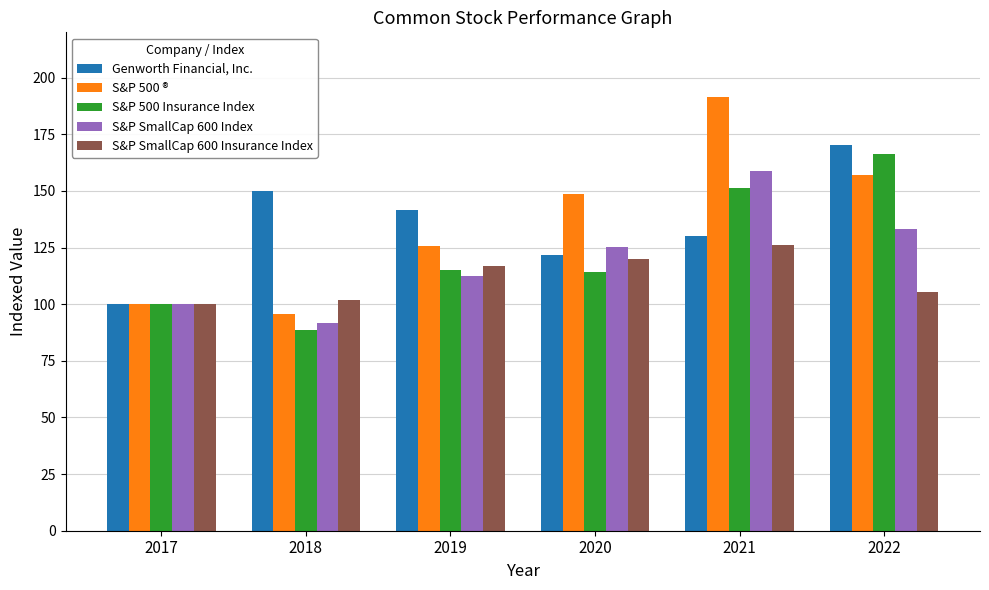

How many groups of bars are there?

6